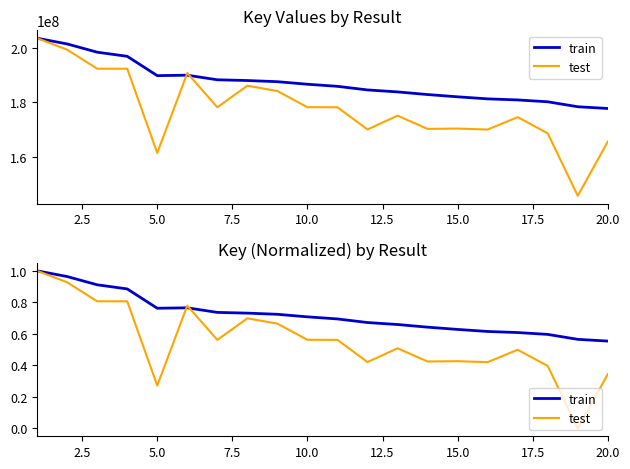

Rank the series by their maximum value, from highest to lowest.

train, test